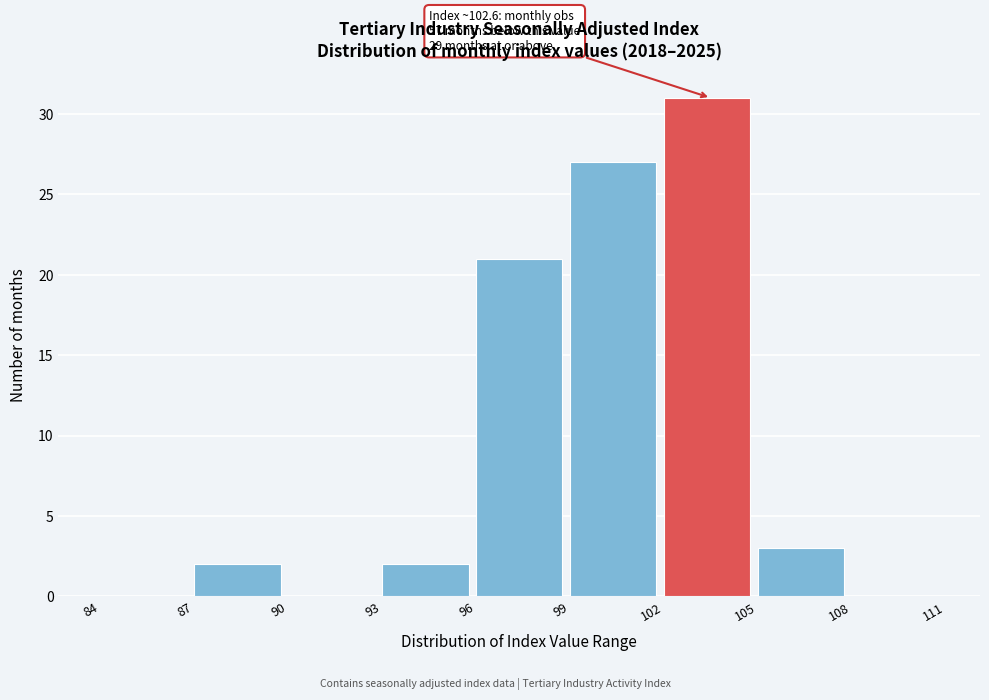

Which range on the x-axis has the tallest bar?

102 to 105